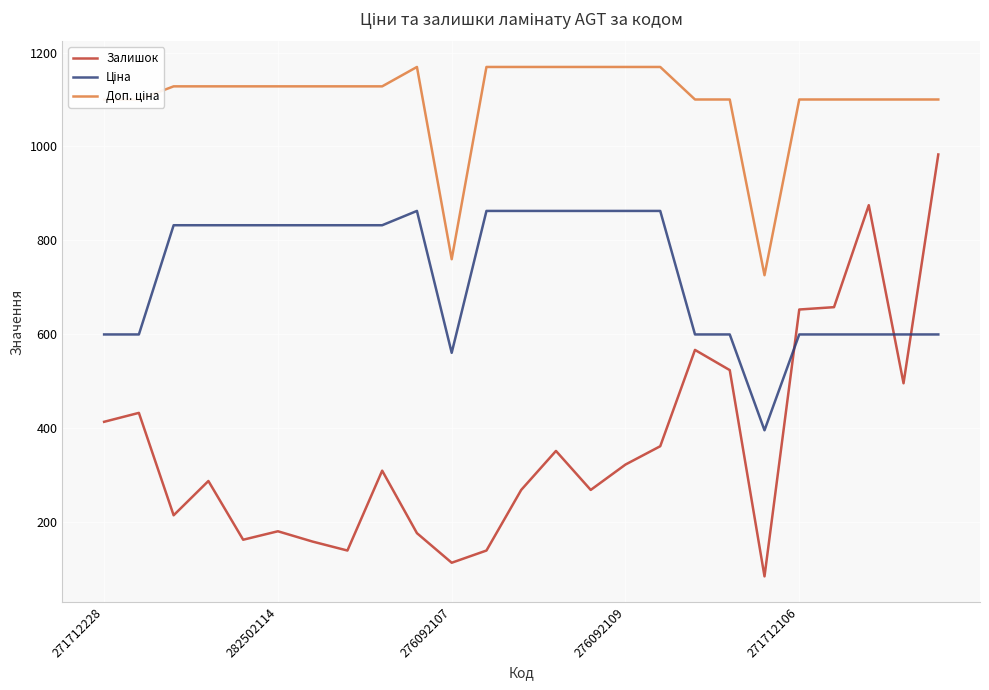

Which series has the widest spread of values?

Залишок